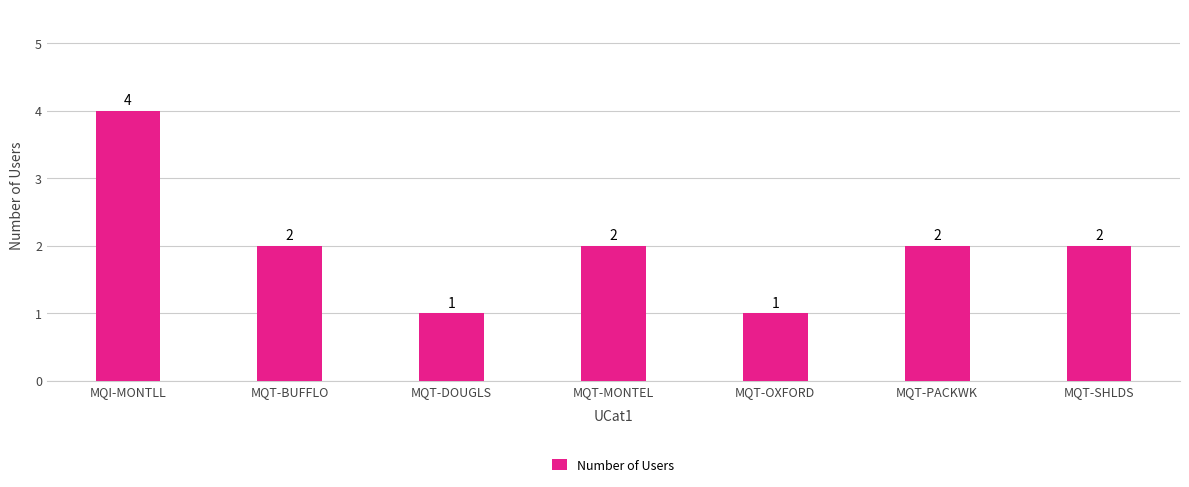

Reading left to right, list all the values displayed in this chart.

4	2	1	2	1	2	2